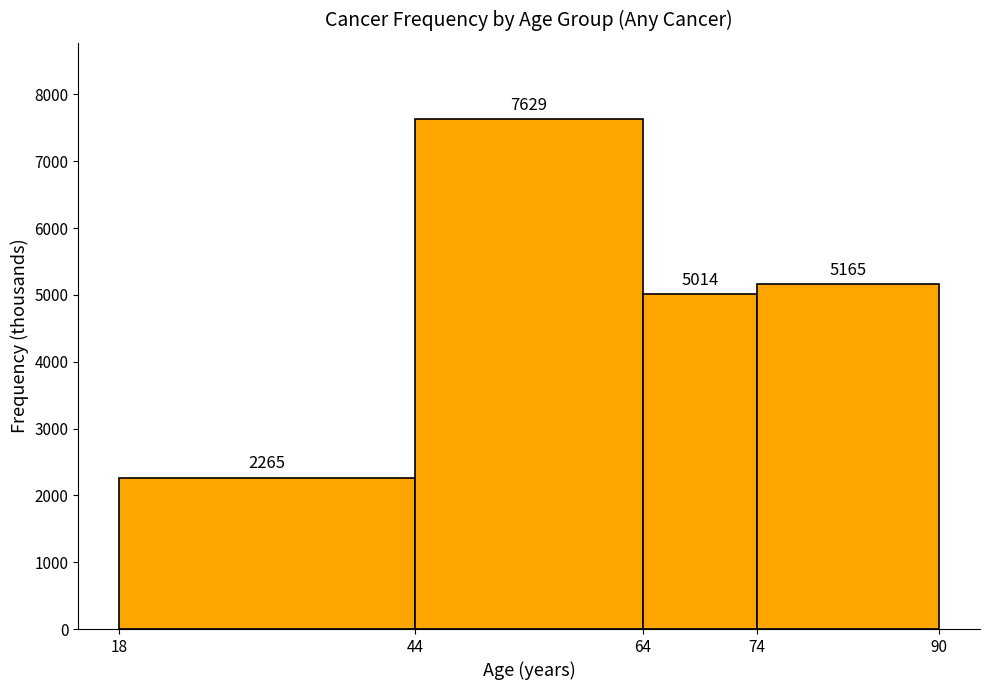

How tall is the bar that spans 64 to 74 on the x-axis?

5014